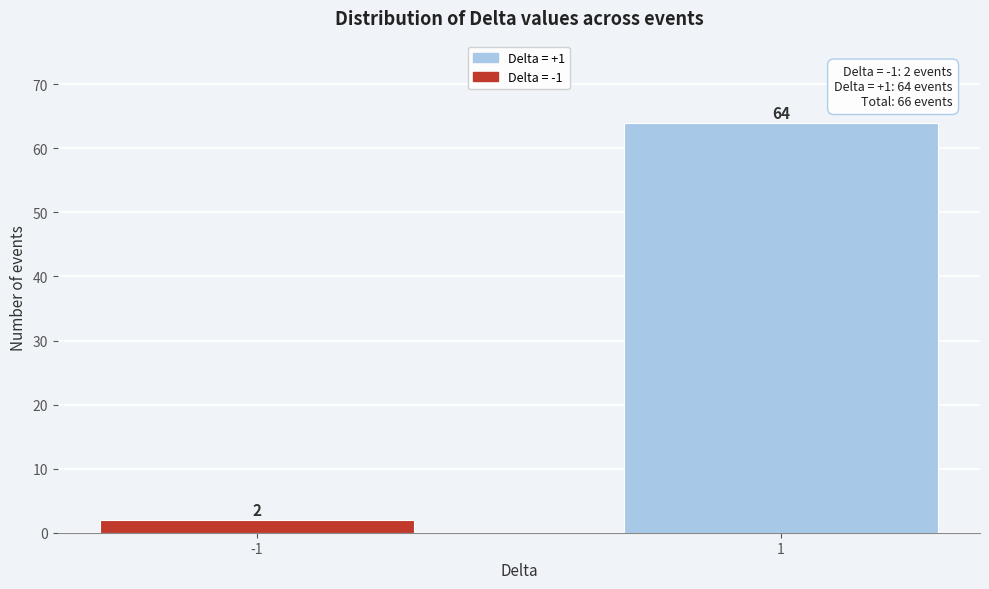

Reading left to right, extract all data points from this chart.

-1=2	1=64